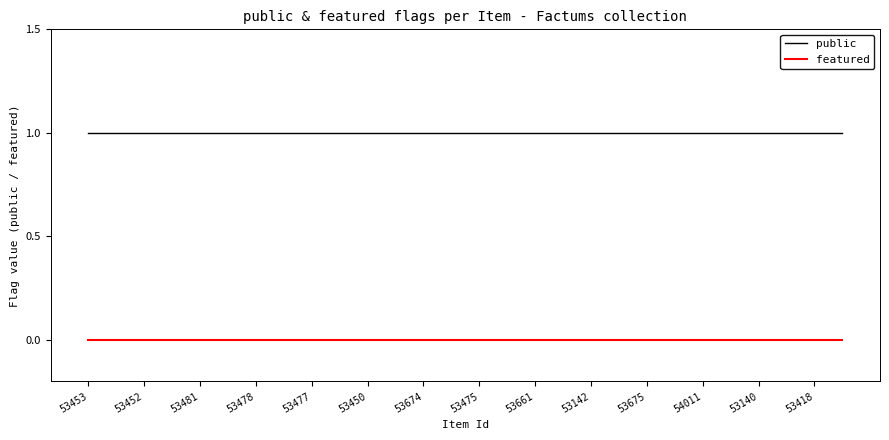

Rank the series by their average value, from highest to lowest.

public, featured